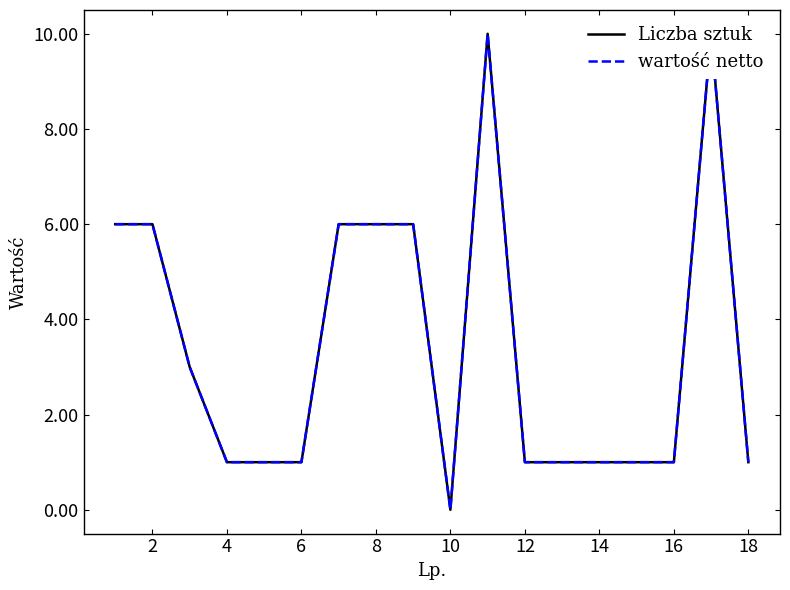

What is the value of the Liczba sztuk point at the 17th from the left?

6